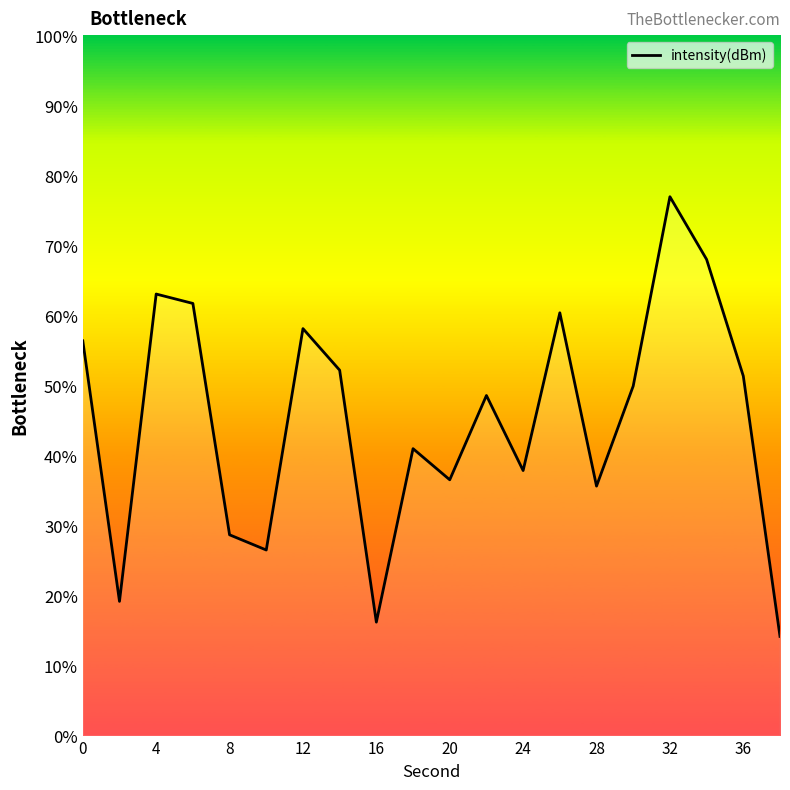

What is the greatest value displayed?

76.9